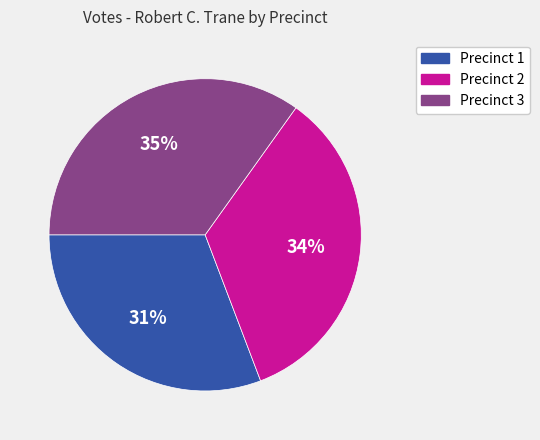

Does Precinct 2 account for over 50% of the chart?

No